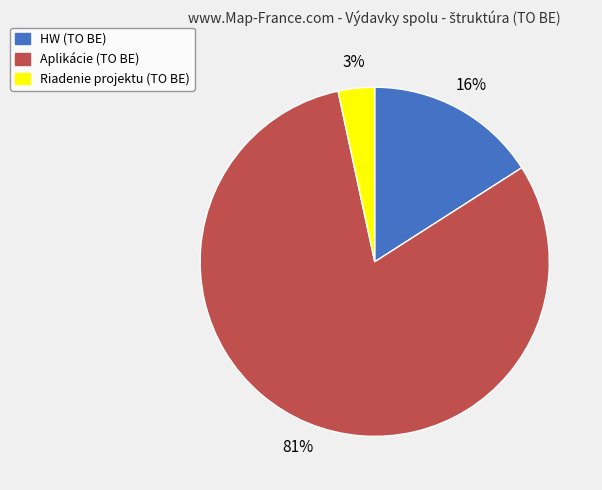

To the nearest percent, what portion does Riadenie projektu (TO BE) represent?

3%